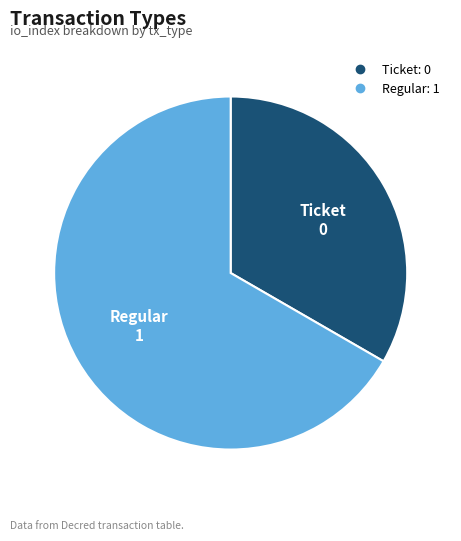

Do Ticket and Regular together represent more than half of the pie?

Yes